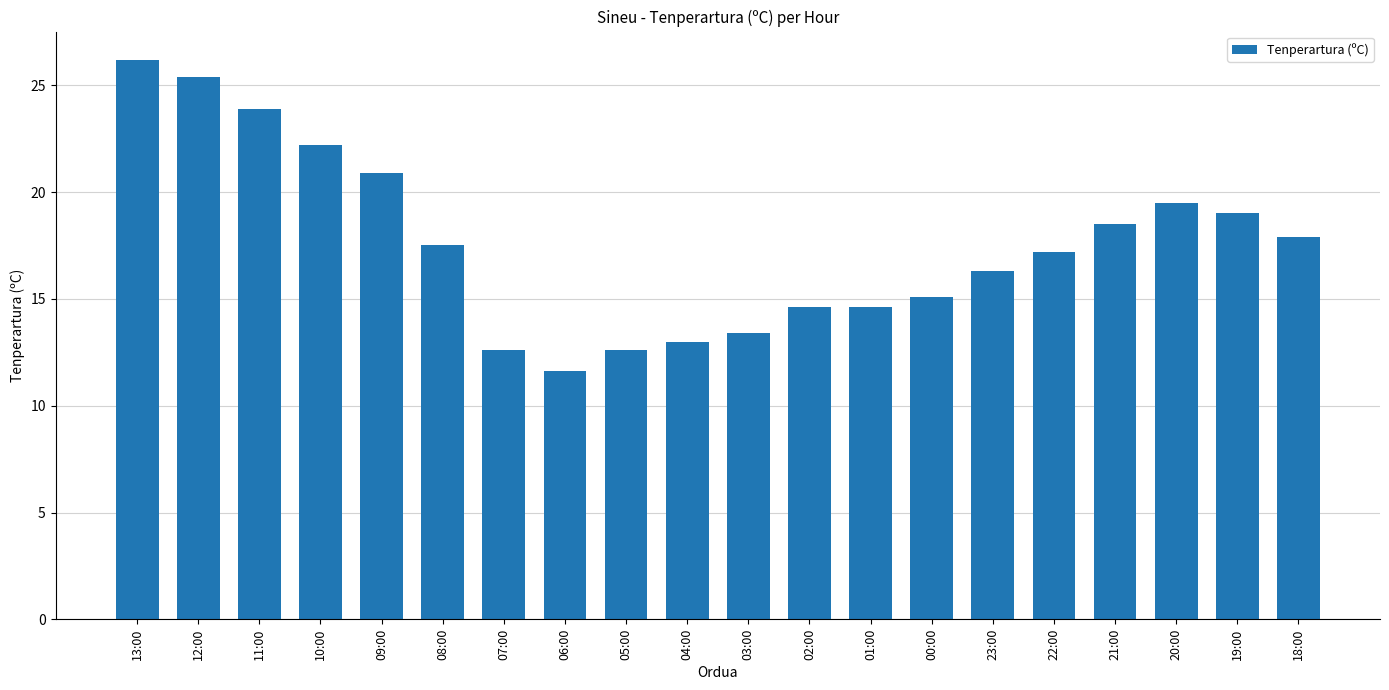

How many bars are there in total?

20